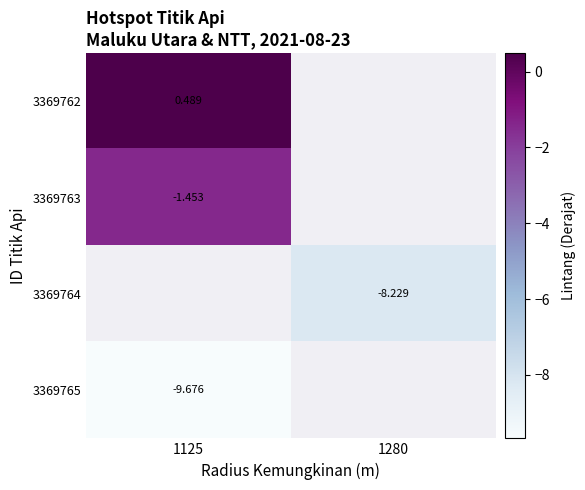

Is the value of 3369762 at 1125 greater than the value of 3369763 at 1125?

Yes